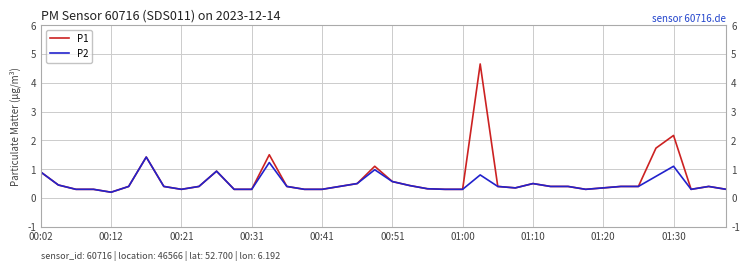

Which series has the largest range (max minus min)?

P1